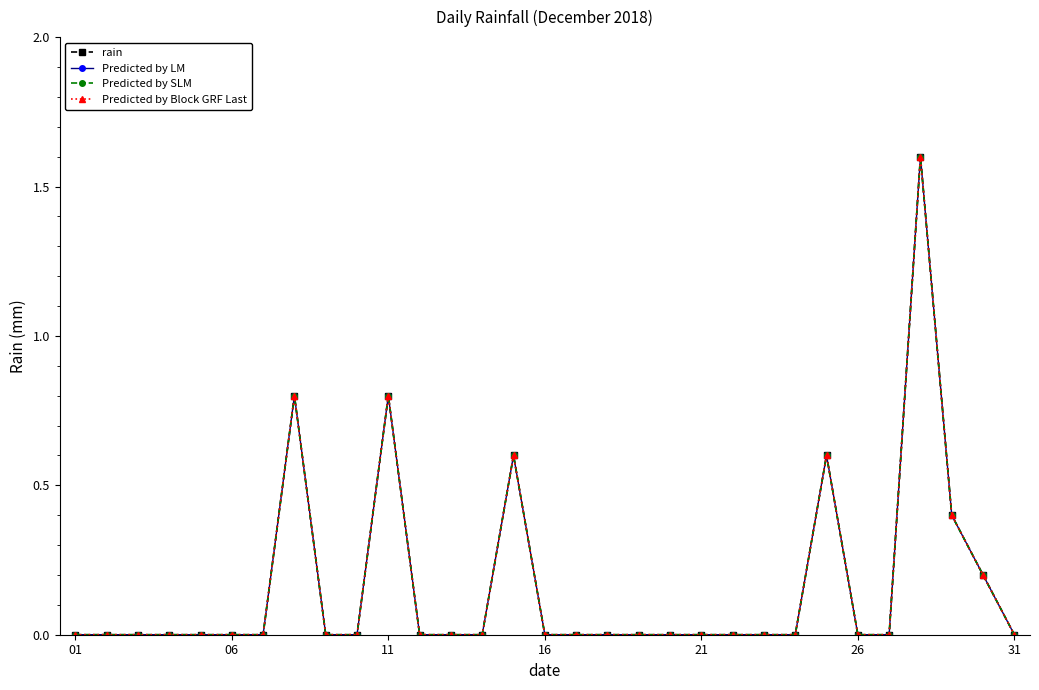

Does the chart have visible grid lines?

No